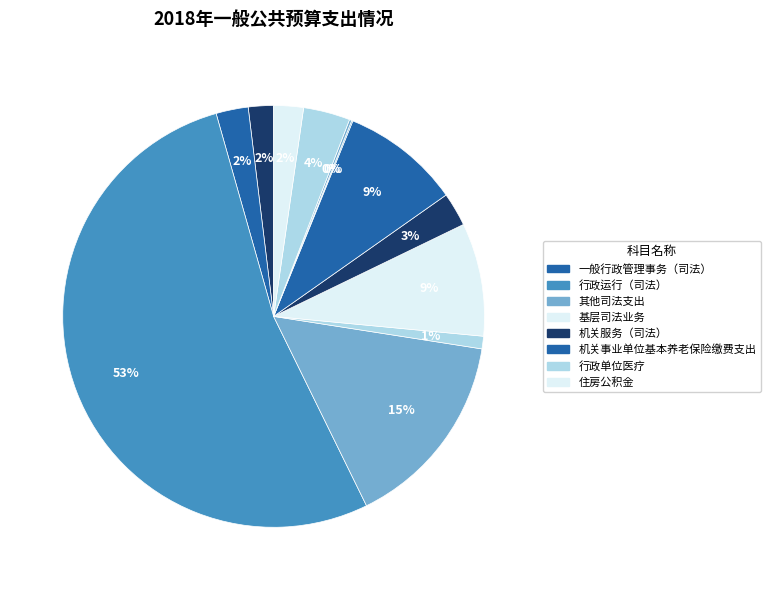

Rank the categories by value from highest to lowest.

行政运行（司法）, 其他司法支出, 机关事业单位基本养老保险缴费支出, 基层司法业务, 行政单位医疗, 机关服务（司法）, 一般行政管理事务（司法）, 住房公积金, 法律援助, 普法宣传, 财政对工伤保险基金的补助, 财政对生育保险基金的补助